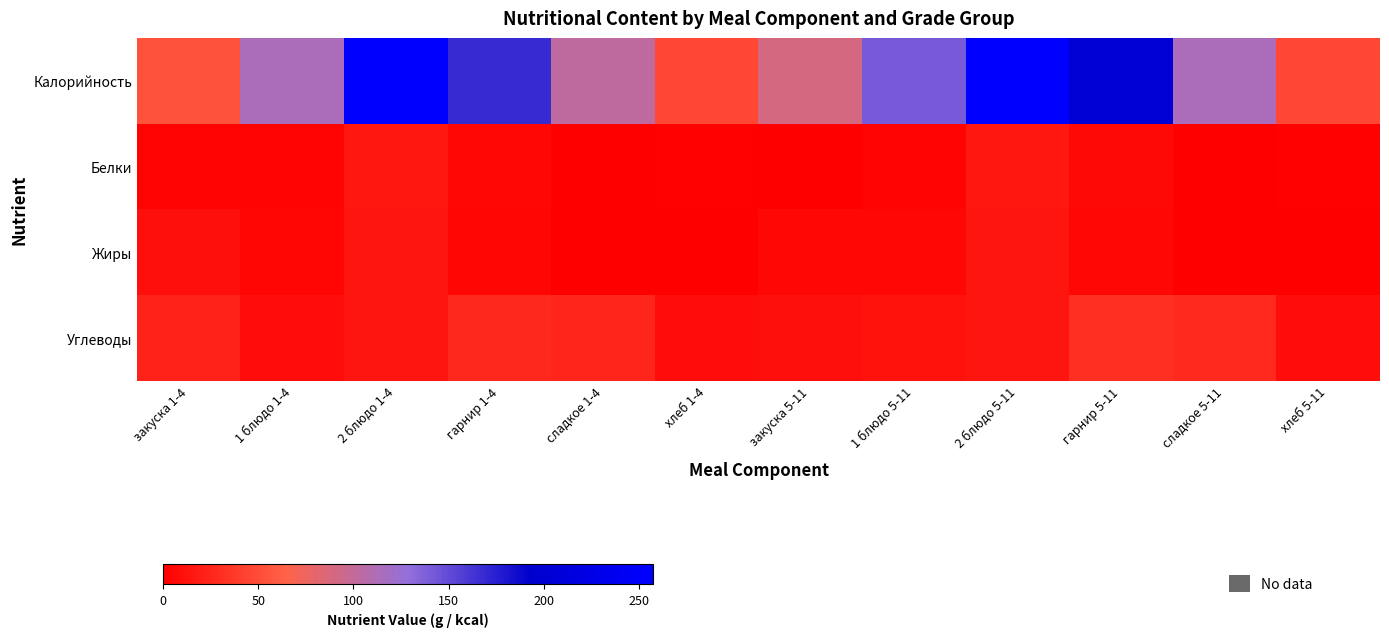

How many categories are shown in the chart?

12